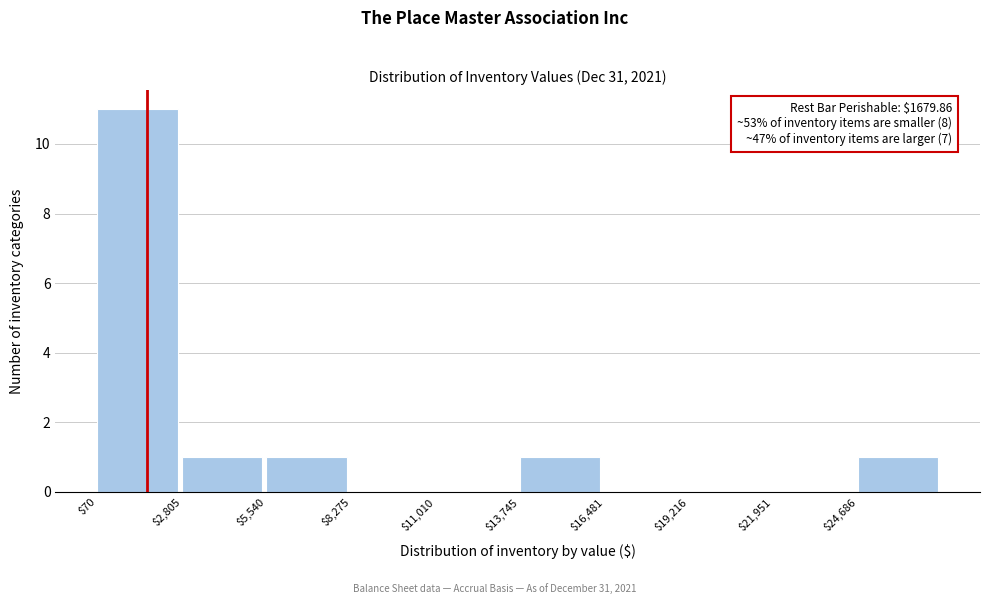

Which range on the x-axis has the tallest bar?

0 to 3000